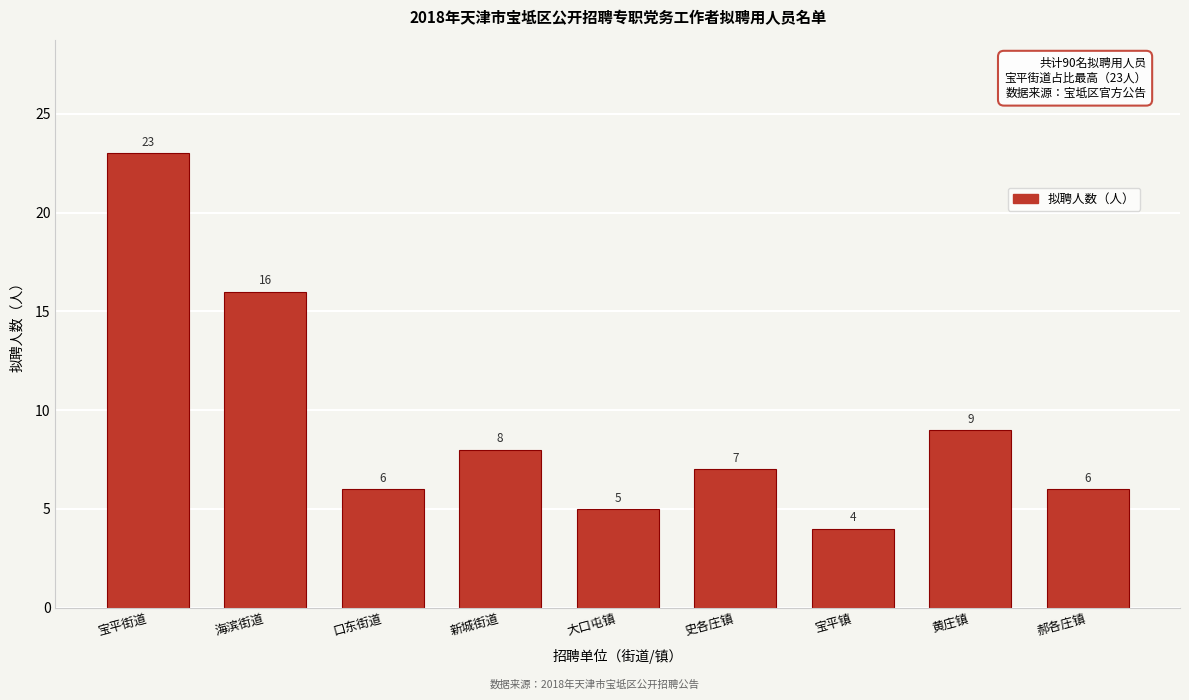

Reading left to right, extract all data points from this chart.

宝平街道=23	海滨街道=16	口东街道=6	新城街道=8	大口屯镇=5	史各庄镇=7	宝平镇=4	黄庄镇=9	郝各庄镇=6